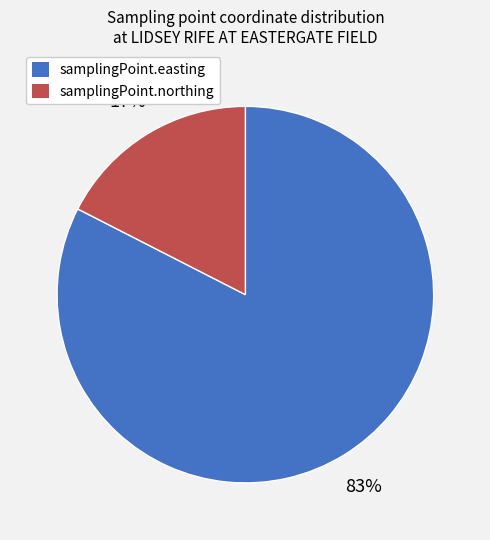

What is the largest slice in the pie chart?

samplingPoint.easting